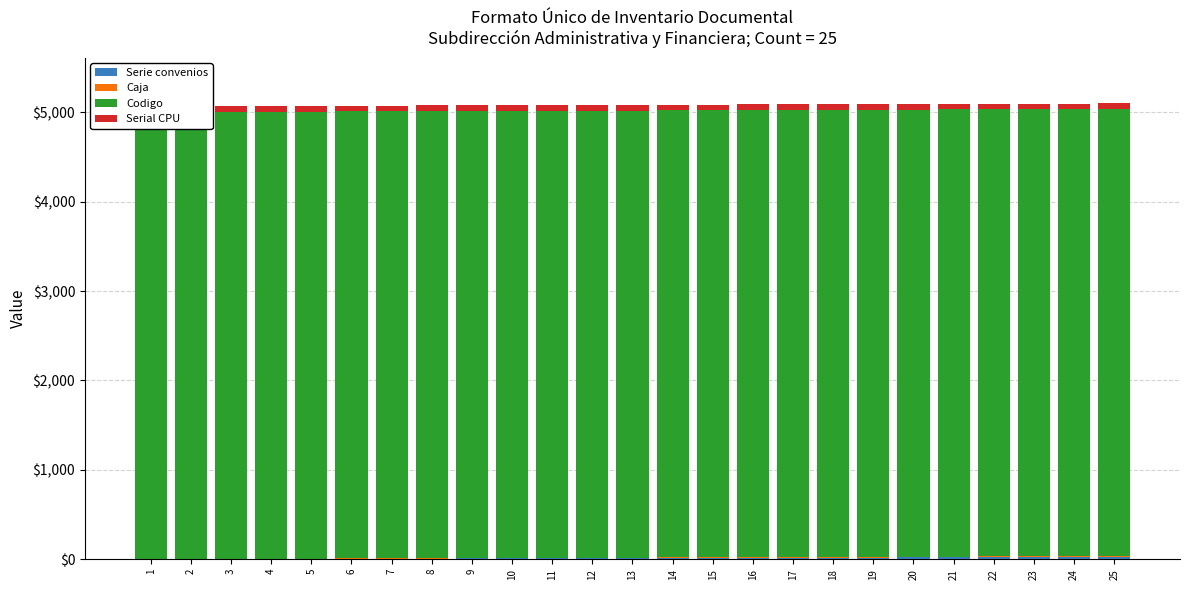

What is the difference between the maximum and minimum values in the Caja series?

10.0